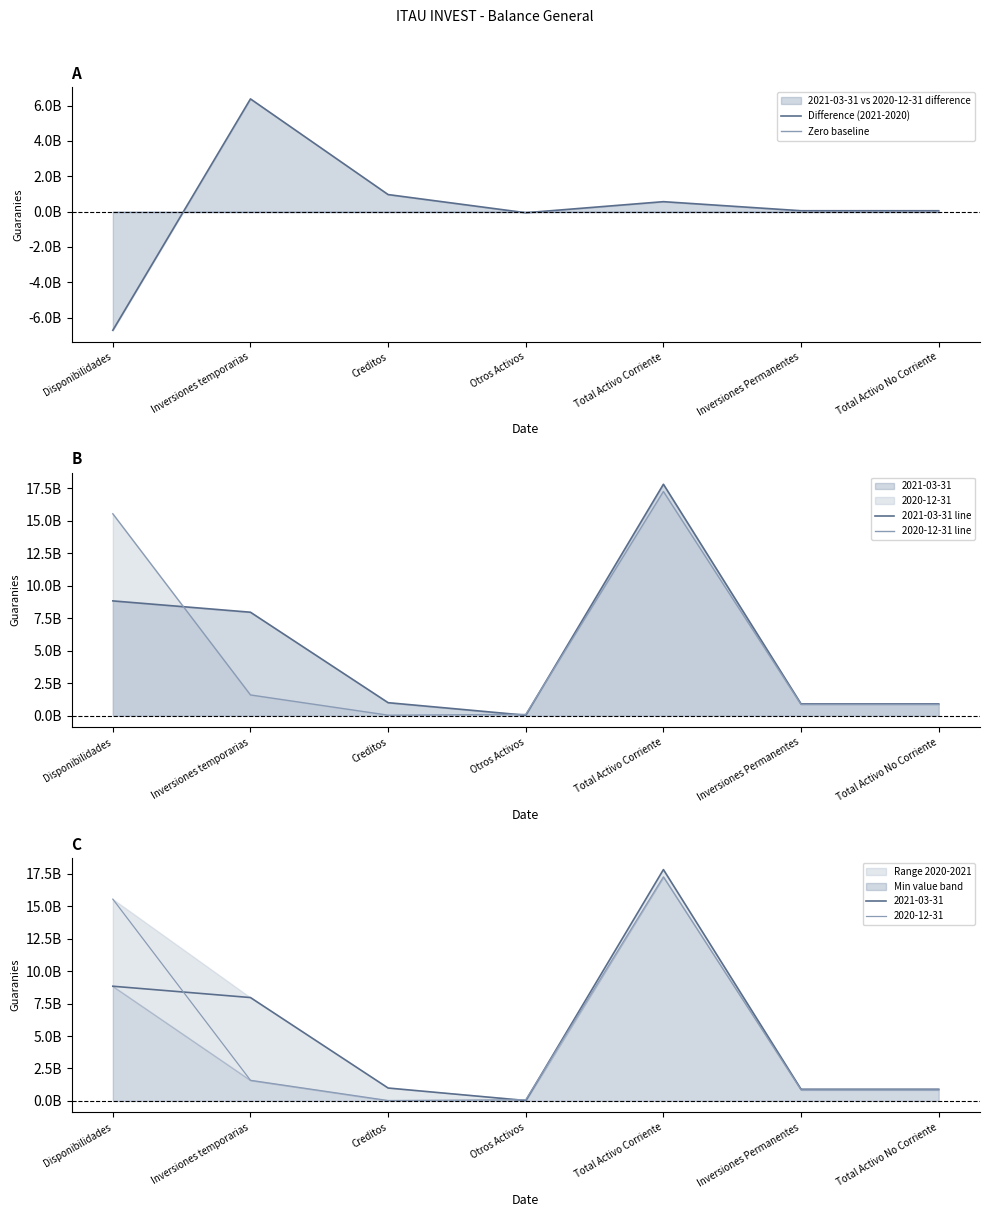

True or false: 2020-12-31 line and Zero baseline cross at least once.

False